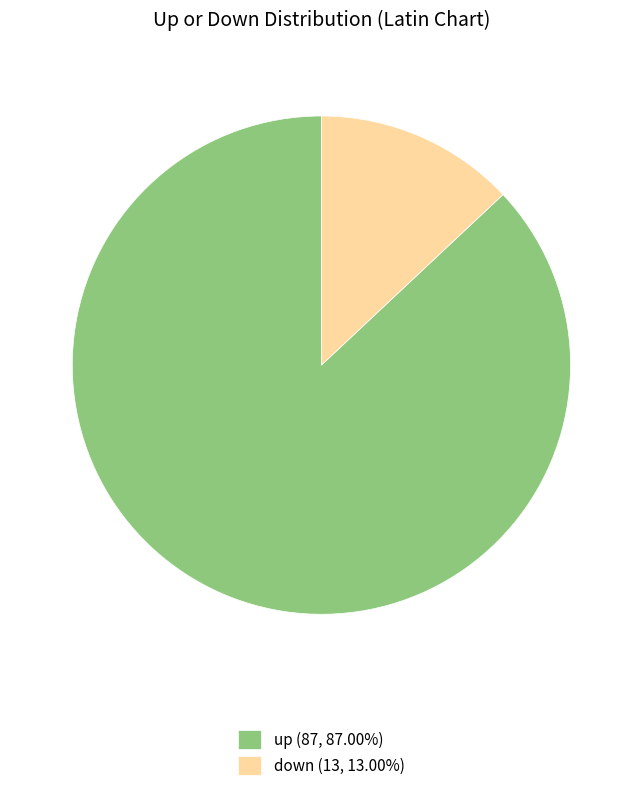

Combined, do down (13, 13.00%) and up (87, 87.00%) account for over 50%?

Yes